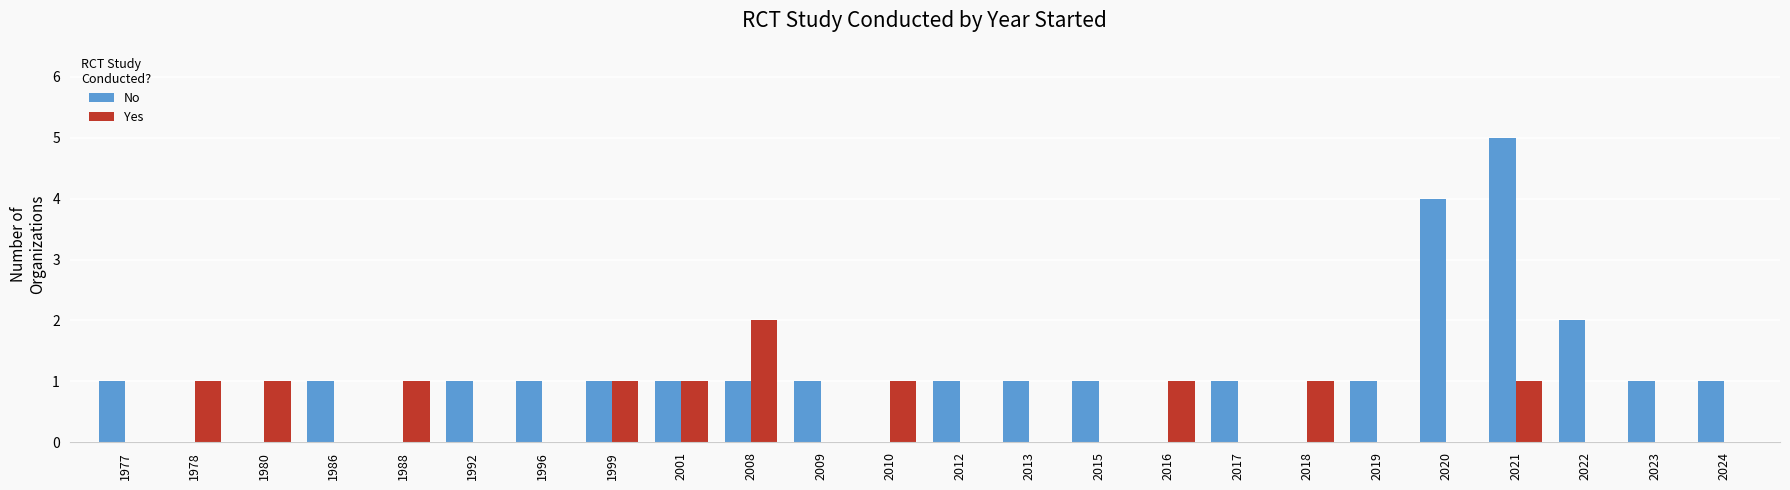

The value of No at 1999 is 1. True or false?

True